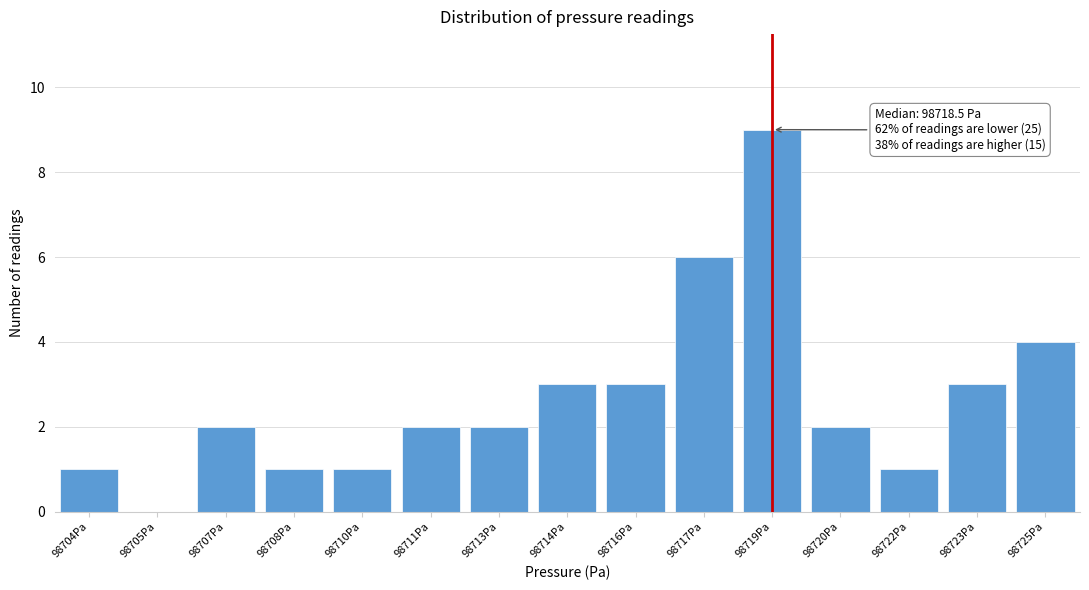

Reading left to right, extract all data points from this chart.

98704Pa=1	98705Pa=0	98707Pa=2	98708Pa=1	98710Pa=1	98711Pa=2	98713Pa=2	98714Pa=3	98716Pa=3	98717Pa=6	98719Pa=9	98720Pa=2	98722Pa=1	98723Pa=3	98725Pa=4